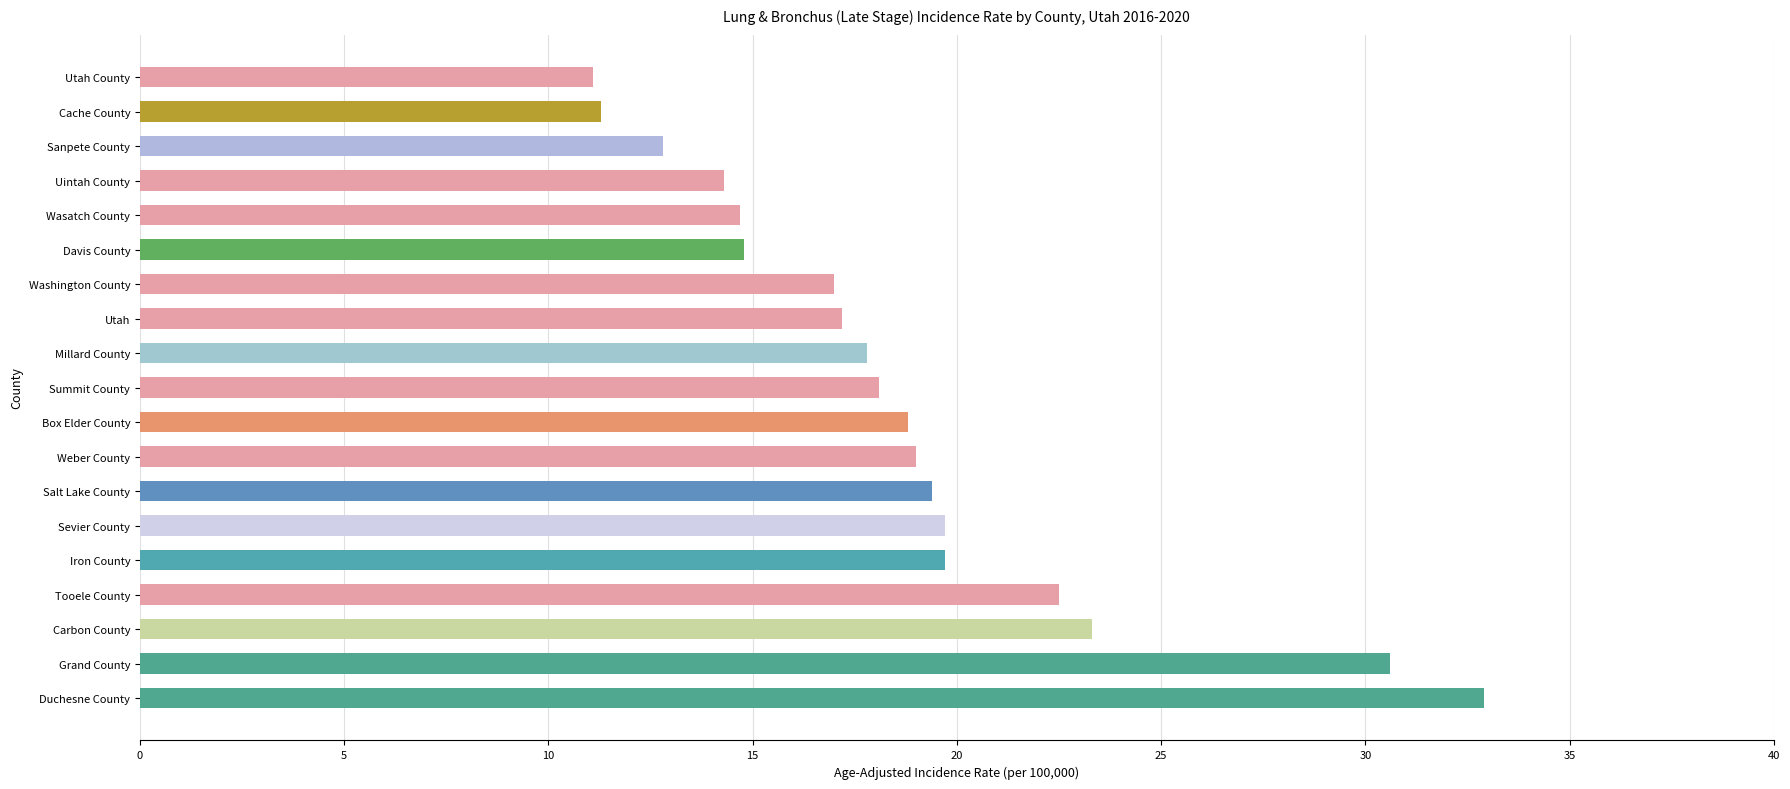

At which label is the value closest to 22?

Tooele County